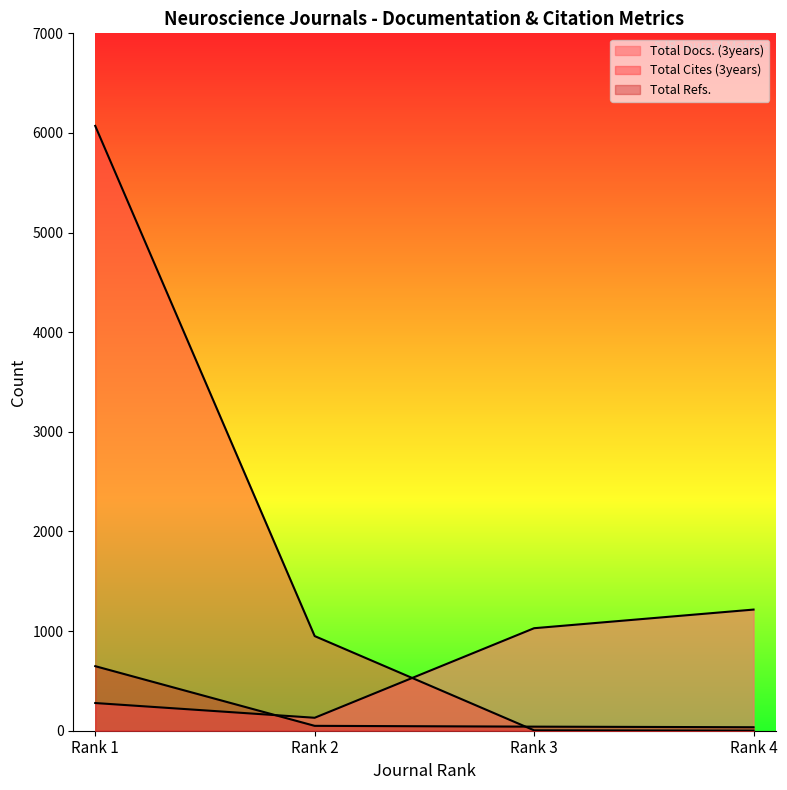

Between which two adjacent categories do Total Refs. and Total Docs. (3years) first intersect?

Rank 1 and Rank 2